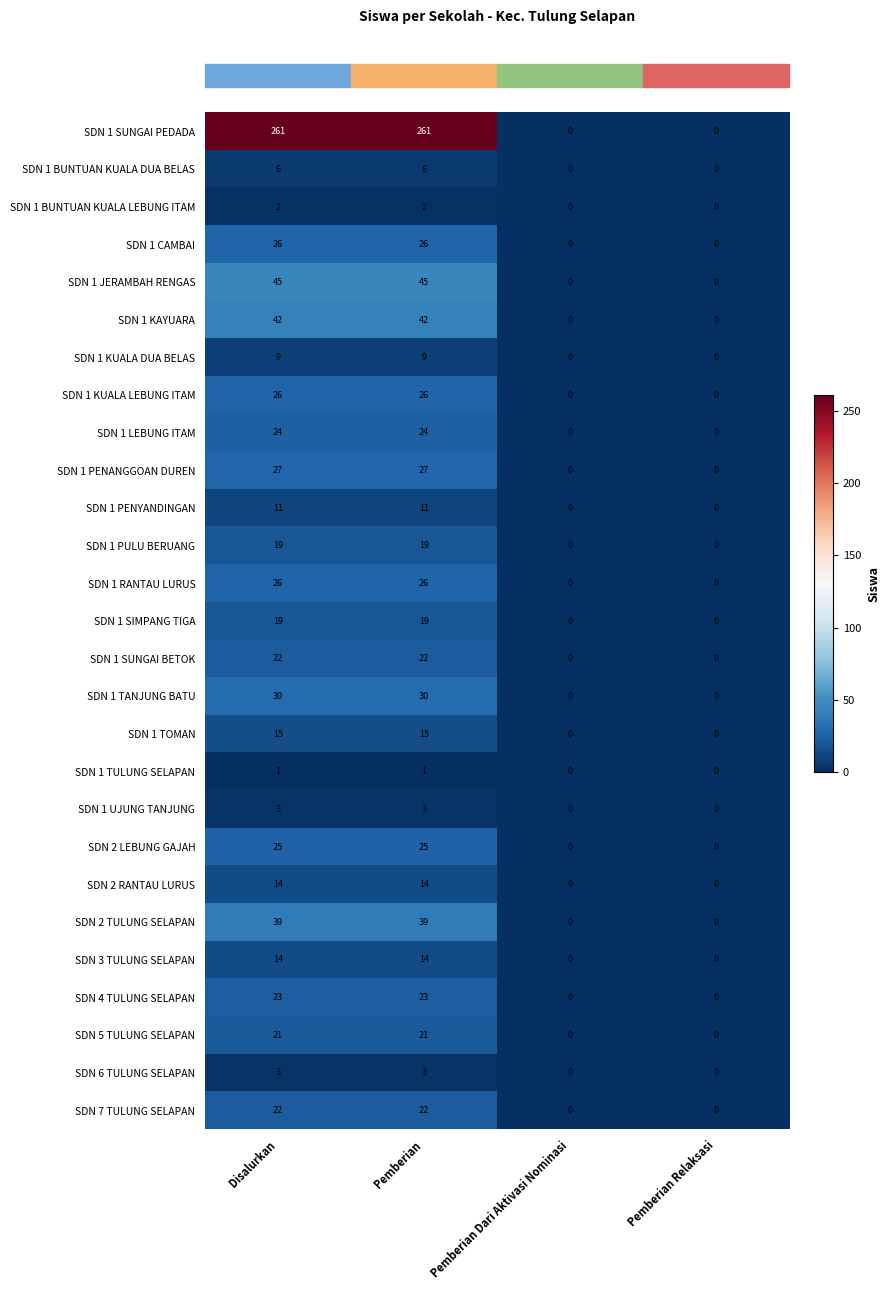

What is the average value of the SDN 7 TULUNG SELAPAN series?

11